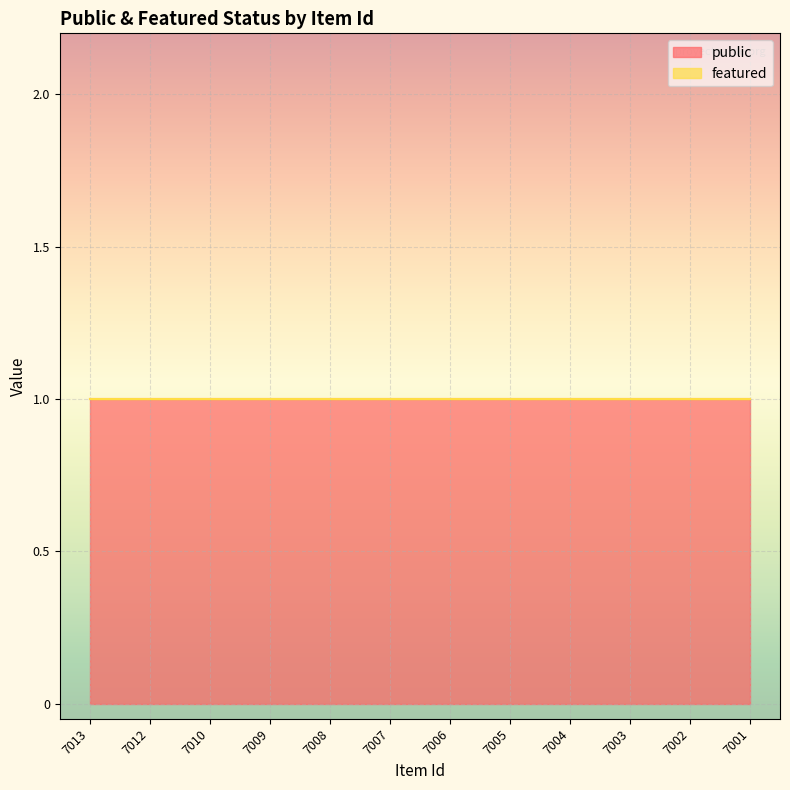

True or false: public and featured intersect in this chart.

False